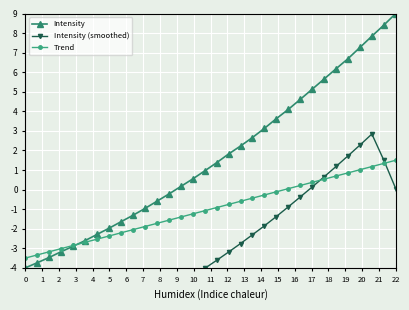

The Trend series shows 0.1 at 22. True or false?

False